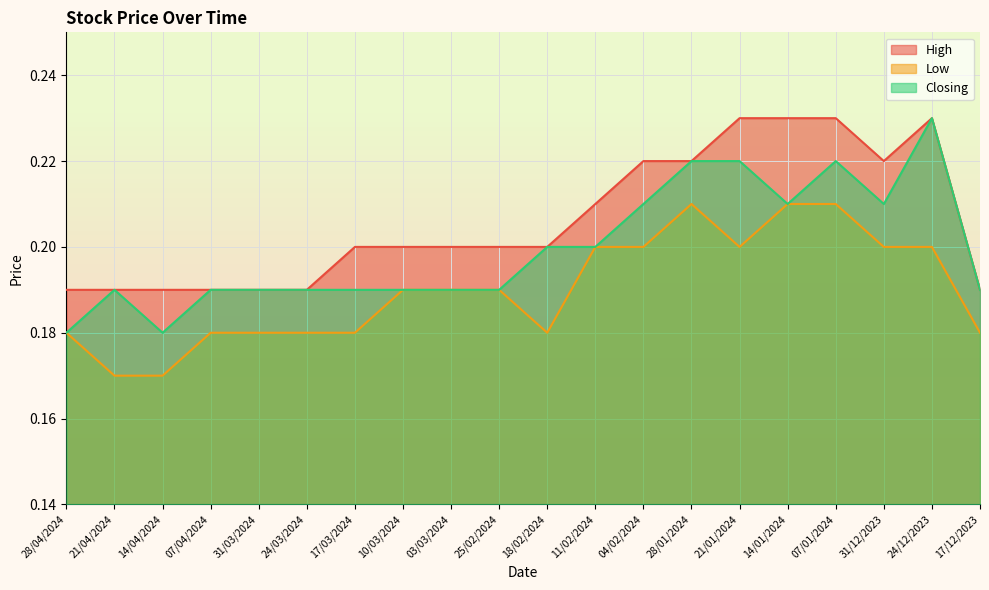

At which label is Low closest to 0?

21/04/2024